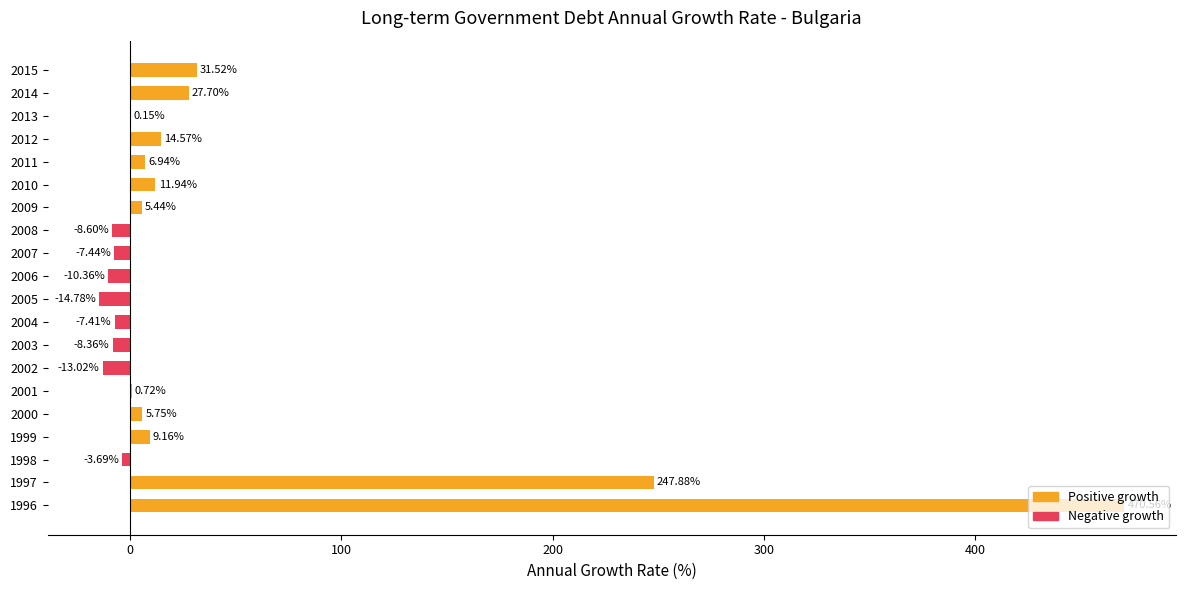

Between 2002 and 2008, which is larger?

2008